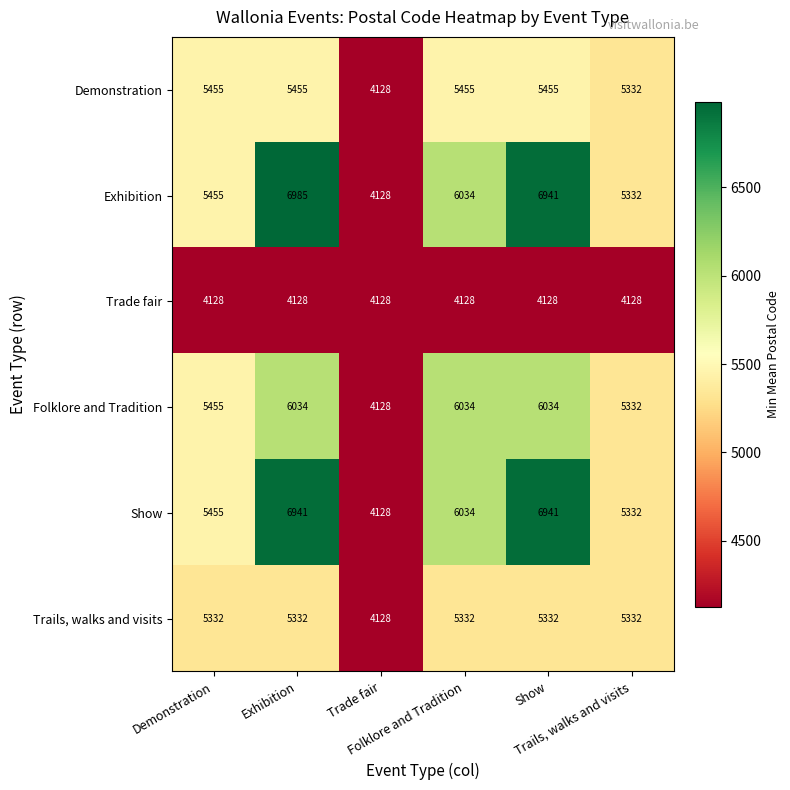

At how many categories does at least one series exceed 4182?

5